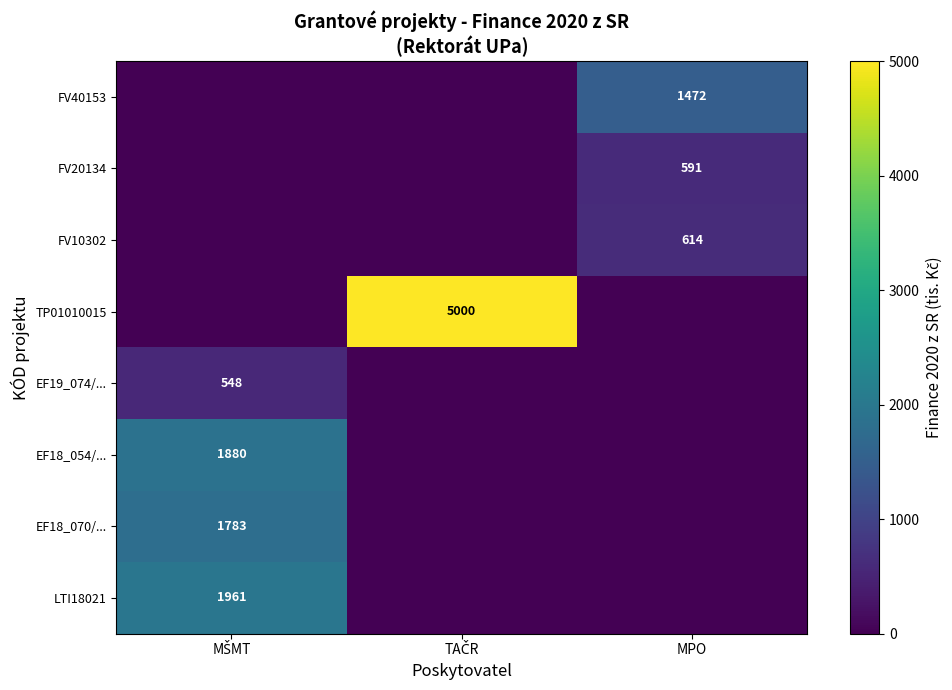

At which label is EF18_054/... closest to 940?

MŠMT